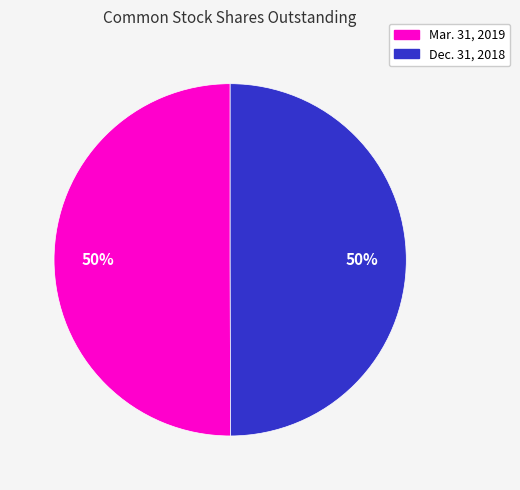

To the nearest percent, what portion does Mar. 31, 2019 represent?

50%